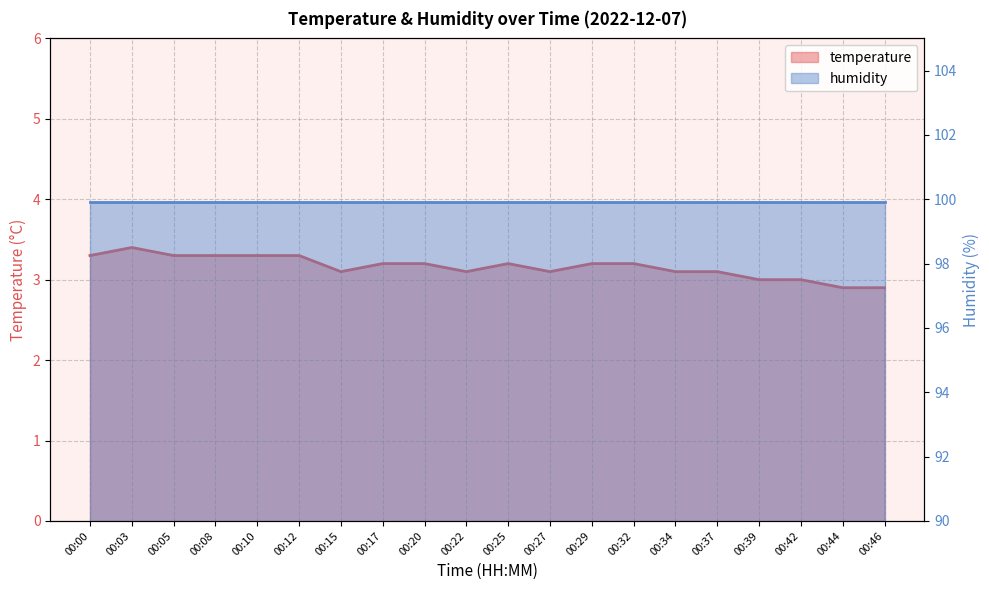

List the labels in order of value, largest first.

00:03, 00:00, 00:05, 00:08, 00:10, 00:12, 00:17, 00:20, 00:25, 00:29, 00:32, 00:15, 00:22, 00:27, 00:34, 00:37, 00:39, 00:42, 00:44, 00:46